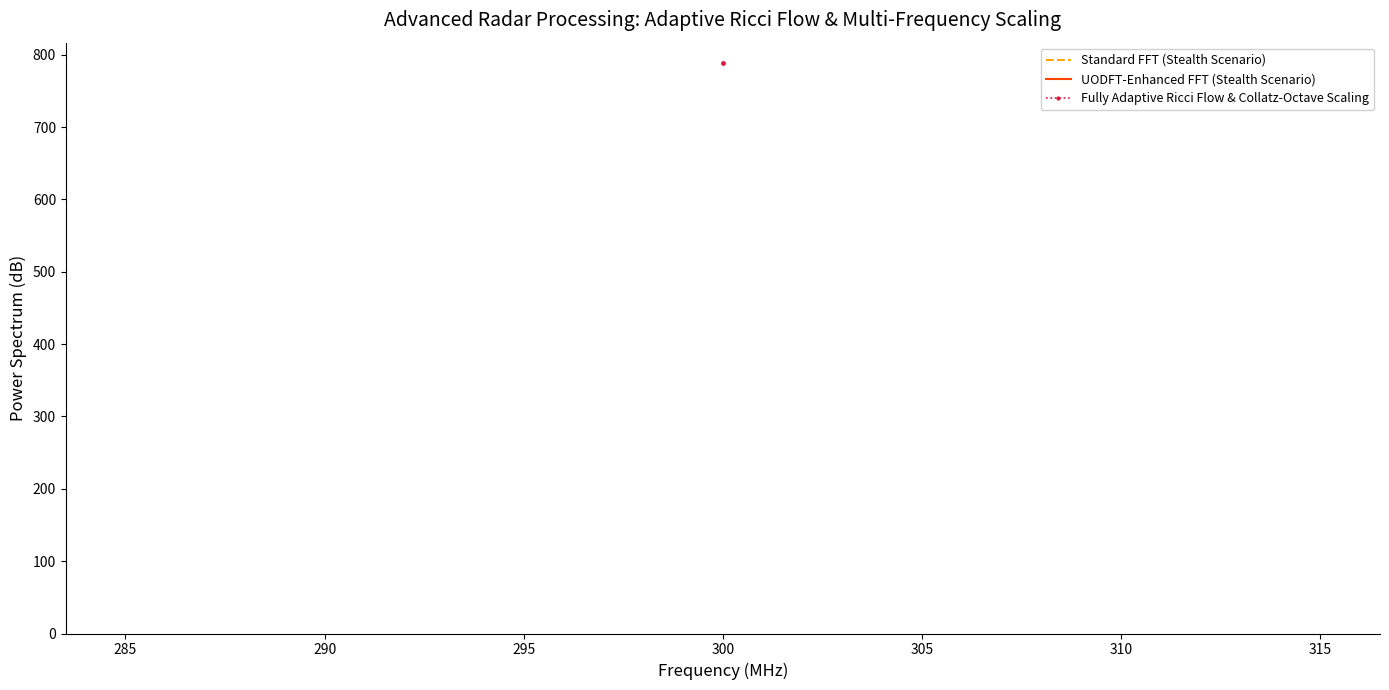

Rank the series by their average value, from highest to lowest.

Fully Adaptive Ricci Flow & Collatz-Octave Scaling, UODFT-Enhanced FFT (Stealth Scenario), Standard FFT (Stealth Scenario)